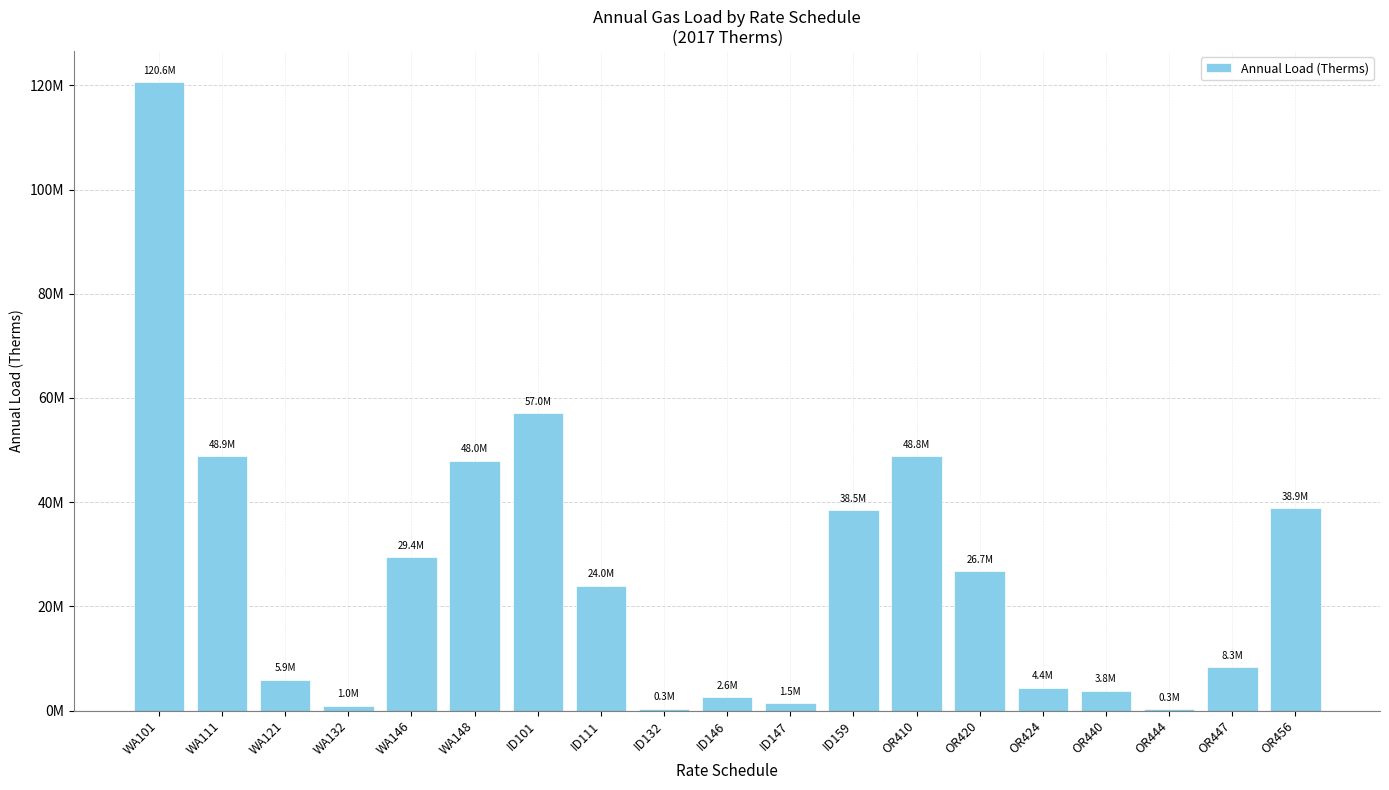

Which category has the lowest value across all series?

OR444